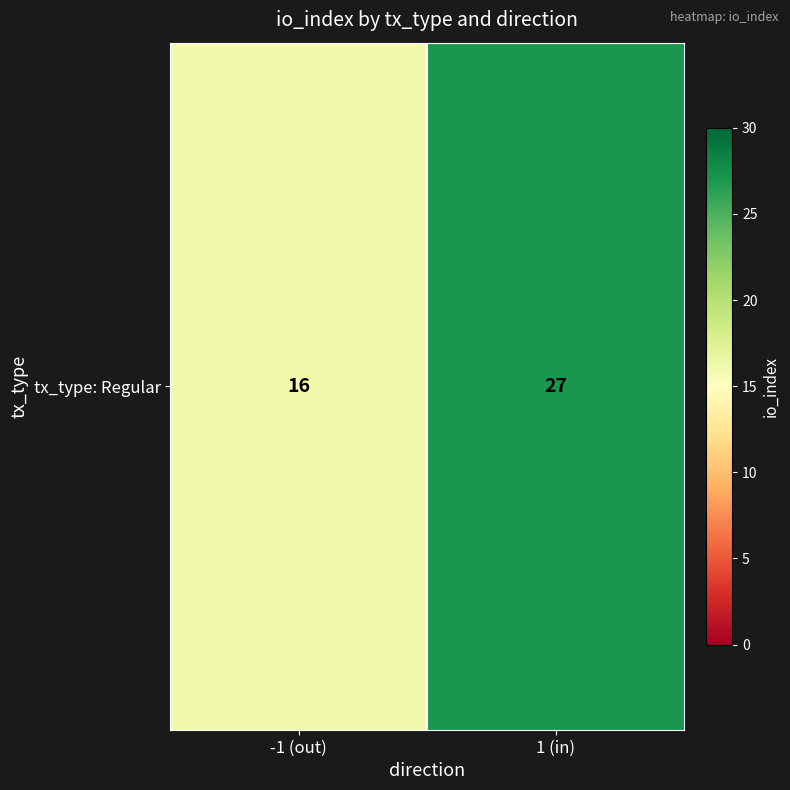

Count the number of categories in the chart.

2